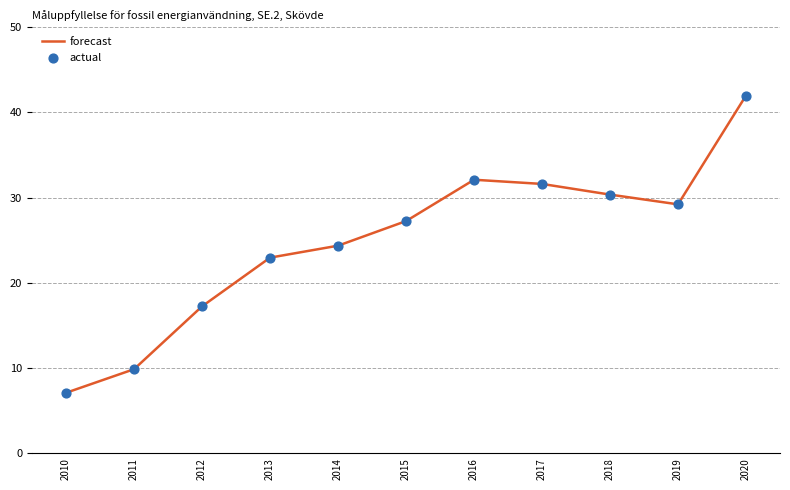

What is the change in value from 2011 to 2014?

+14.5